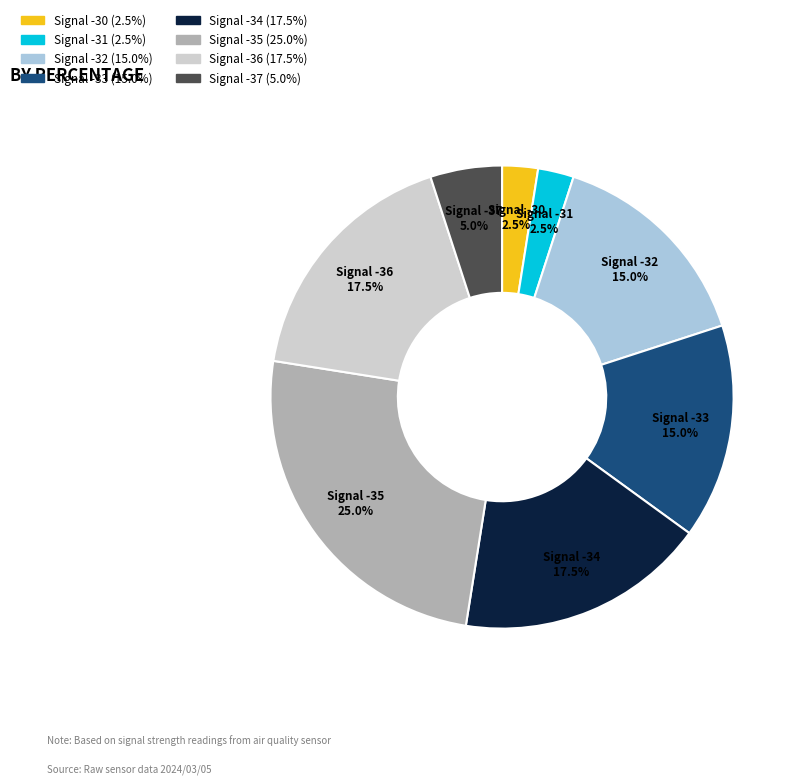

Which slice is the largest?

Signal -35